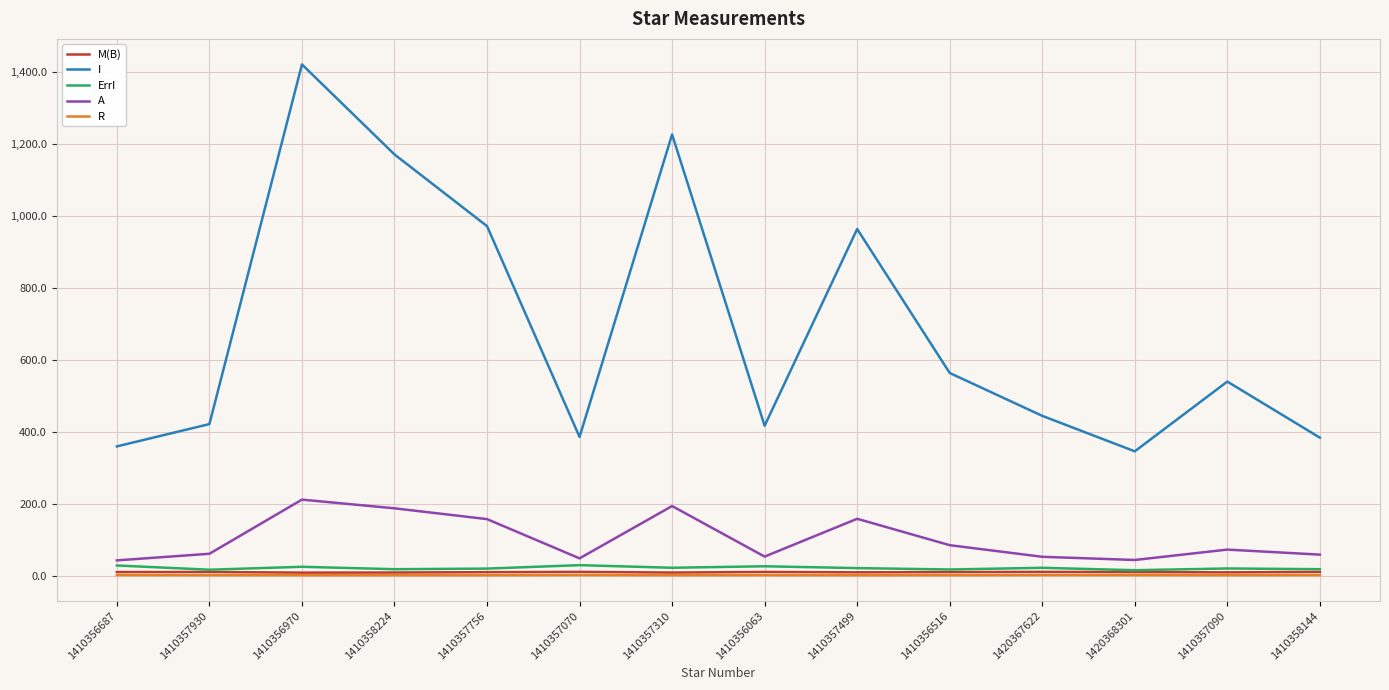

True or false: ErrI and R cross at least once.

False